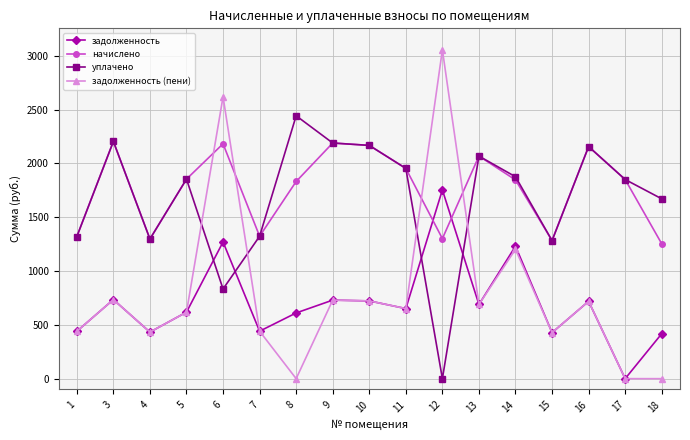

What is the difference between the highest and lowest values at 13?

1378.9